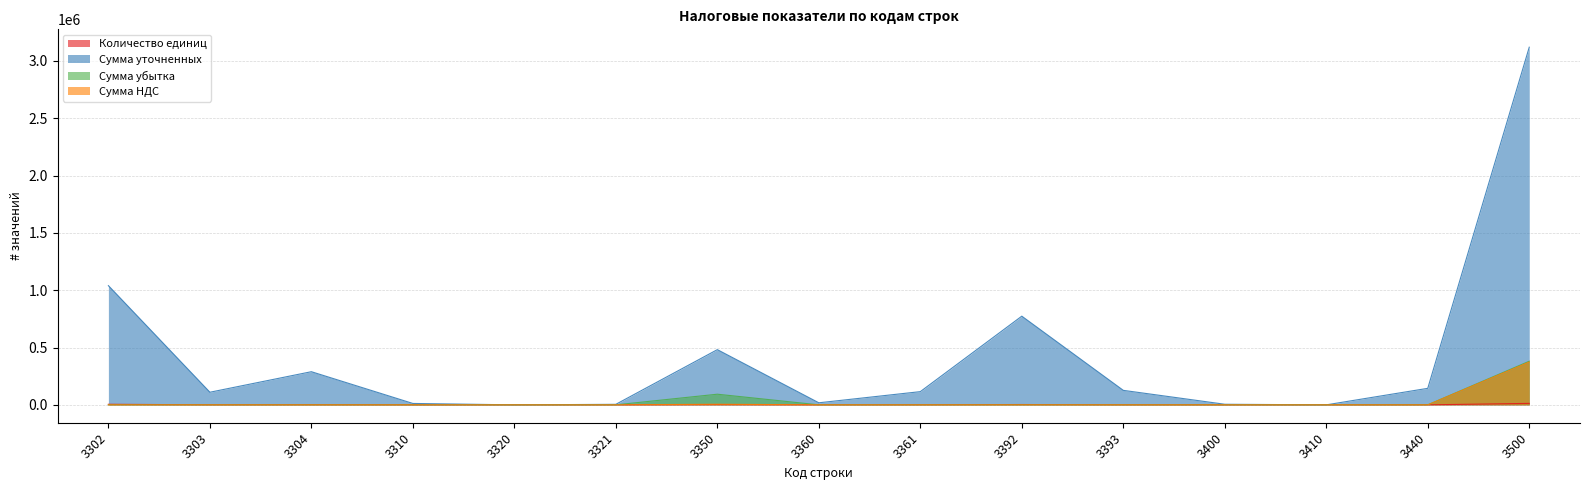

The Сумма НДС series shows -178606 at 3361. True or false?

False